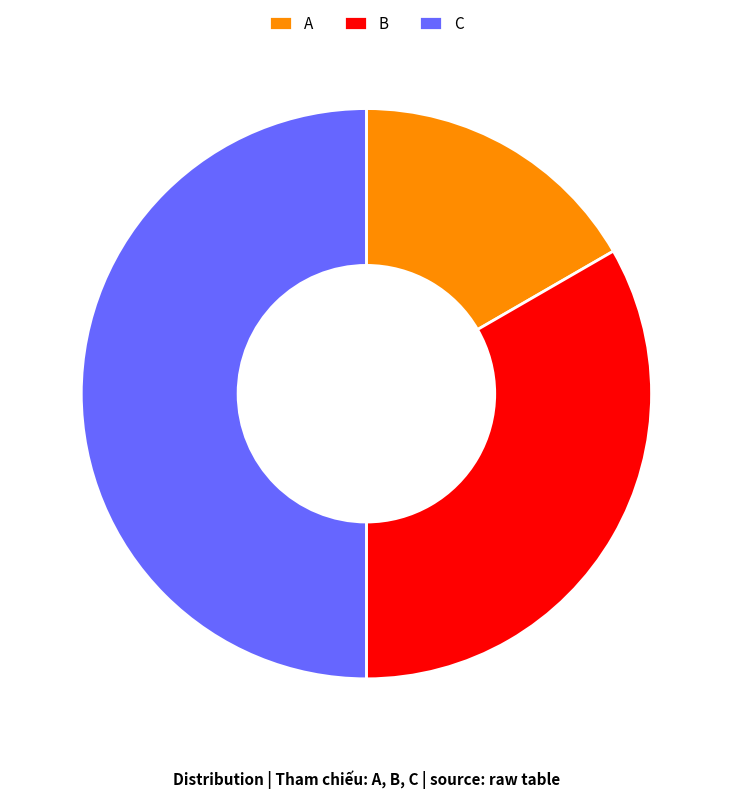

Approximately how many times larger is the value at B compared to C?

0.7